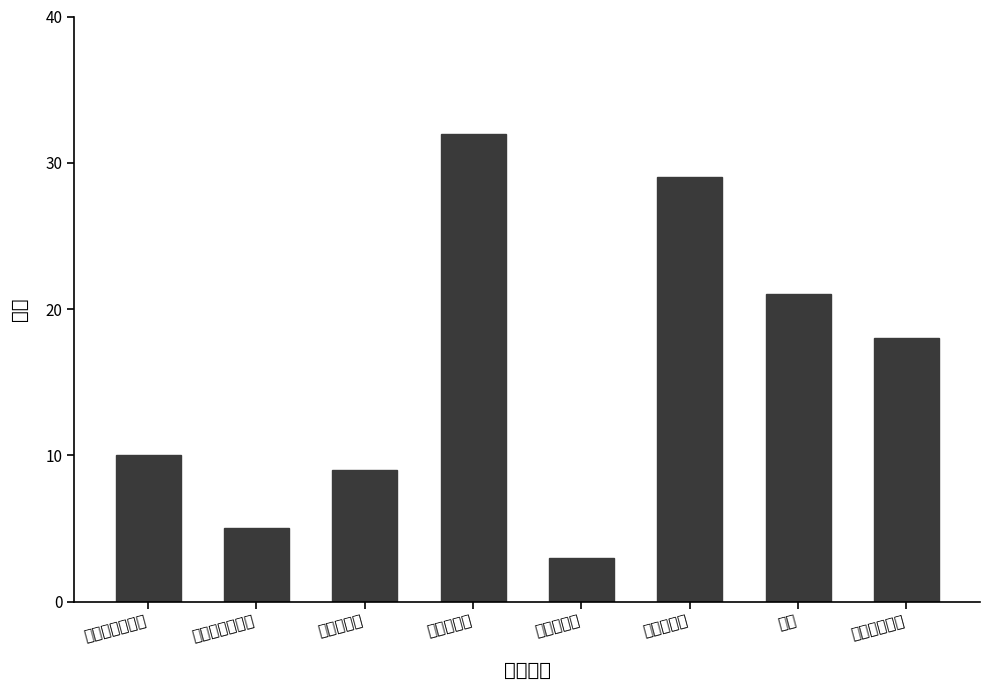

What value does the data have at 电动高枝剪, to the nearest 10?

30